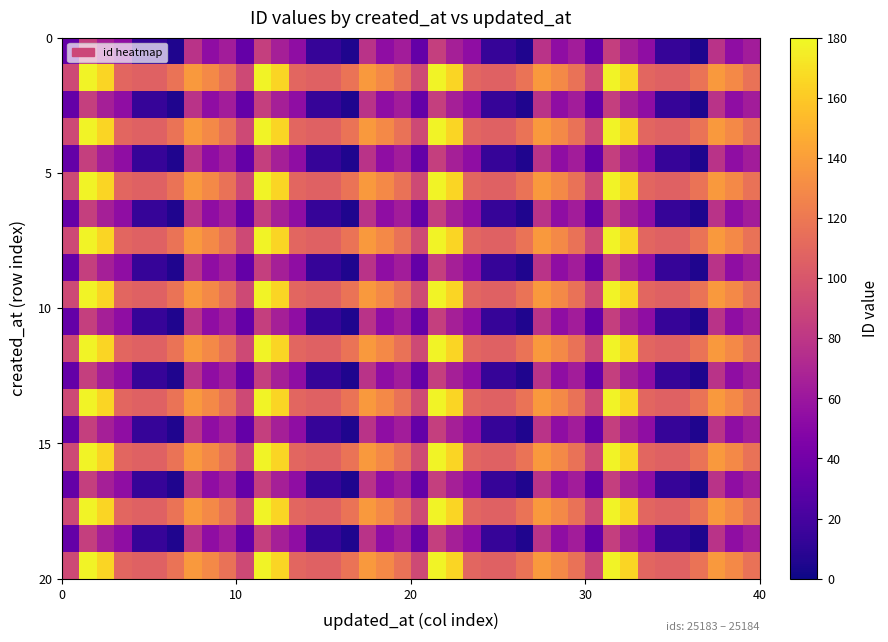

At how many categories does at least one series exceed 17?

40